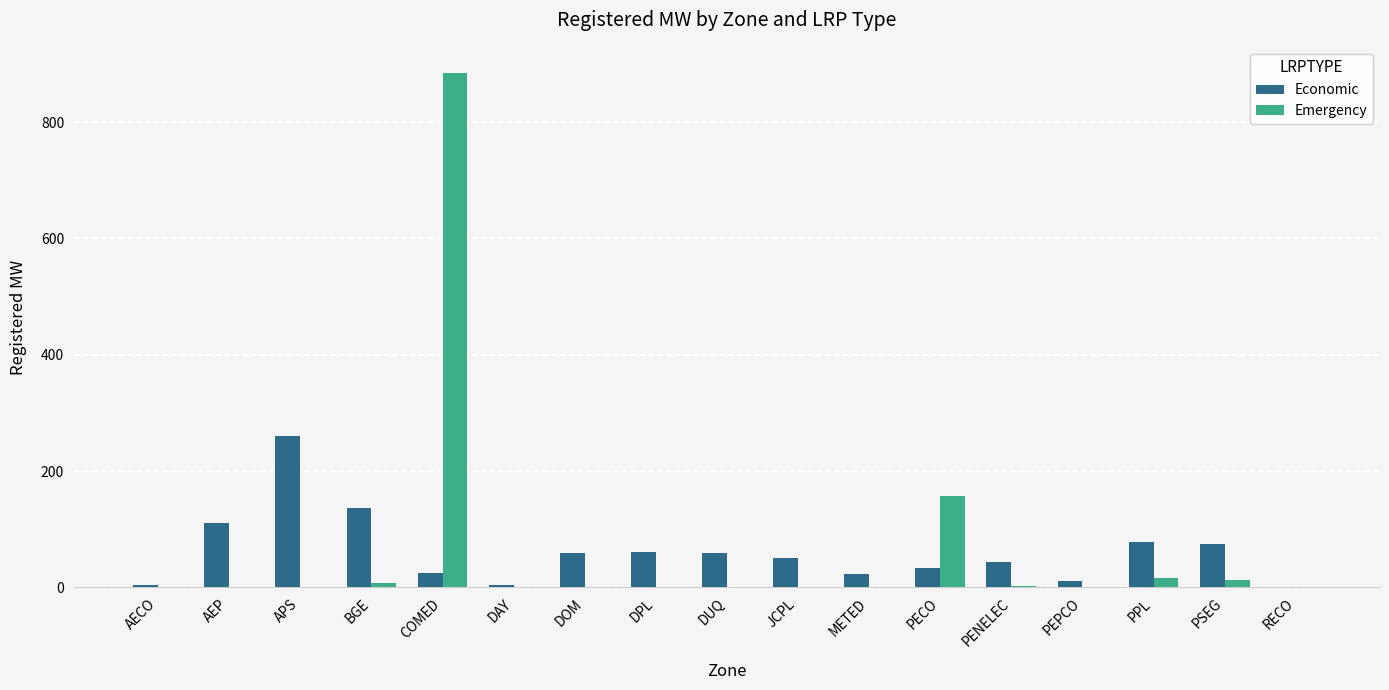

Is the value of Emergency at DPL greater than the value of Economic at AEP?

No